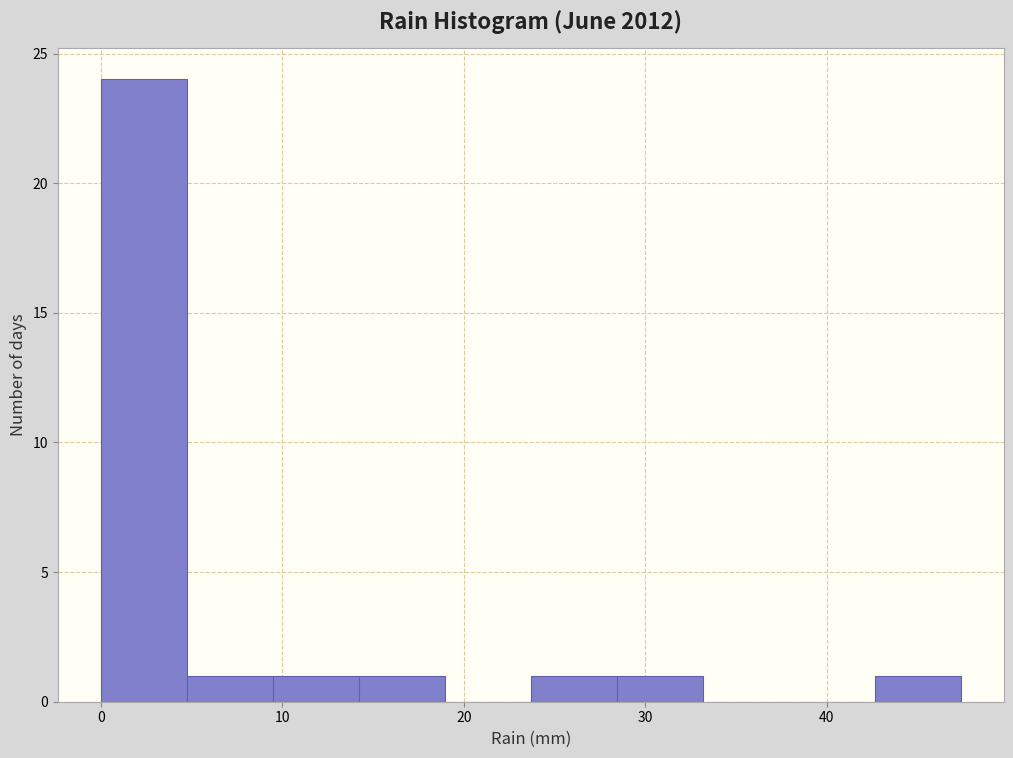

Reading left to right, list every bar in this chart as the range it spans on the x-axis followed by its height. Neither the bar edges nor the heights are printed on the chart, so give them approximately, as read against the axes.

0 to 5: 24
5 to 9: 1
9 to 14: 1
14 to 19: 1
19 to 24: 0
24 to 28: 1
28 to 33: 1
33 to 38: 0
38 to 43: 0
43 to 47: 1